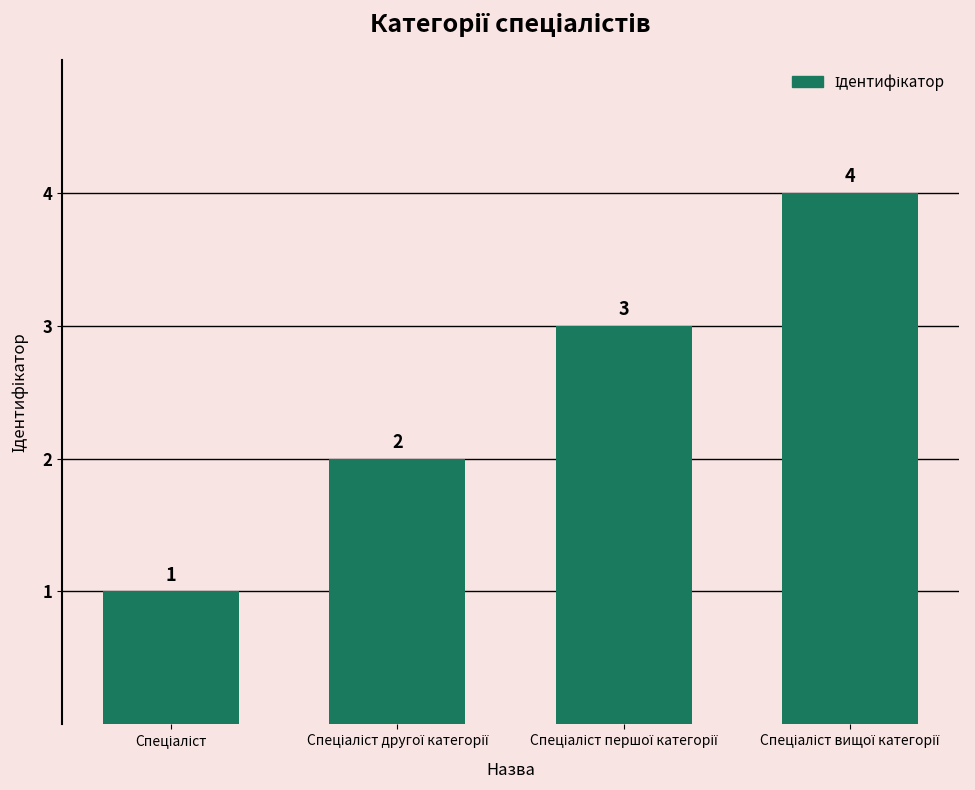

What is the difference between the maximum and minimum values?

3